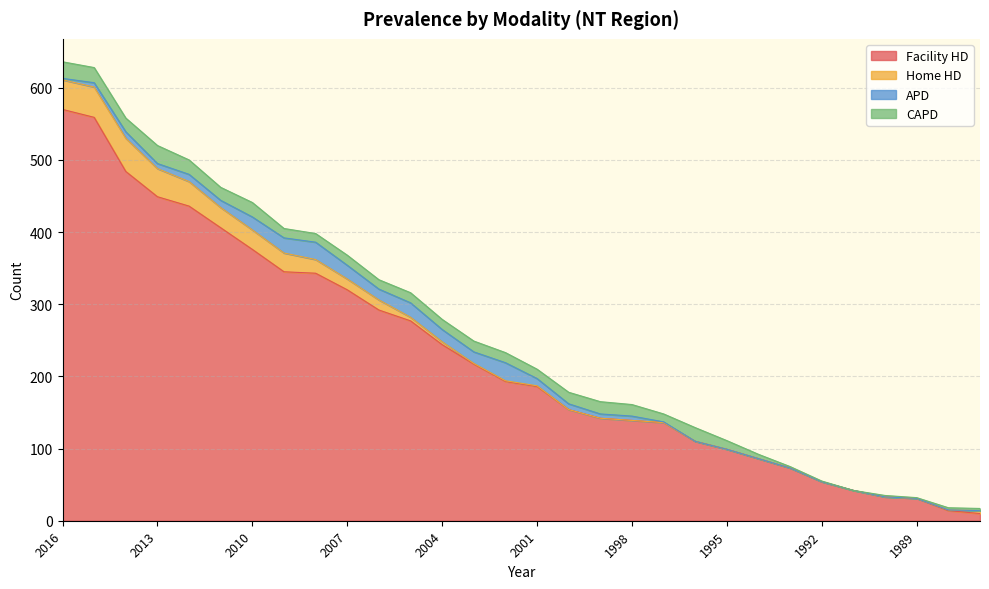

At how many categories does at least one series exceed 234?

13